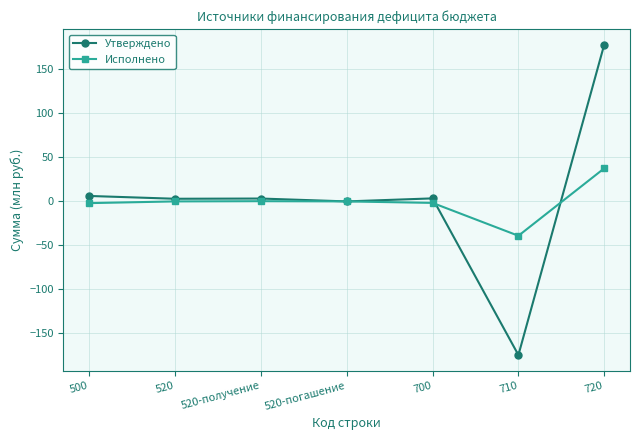

What is the minimum value for Утверждено?

-174.4